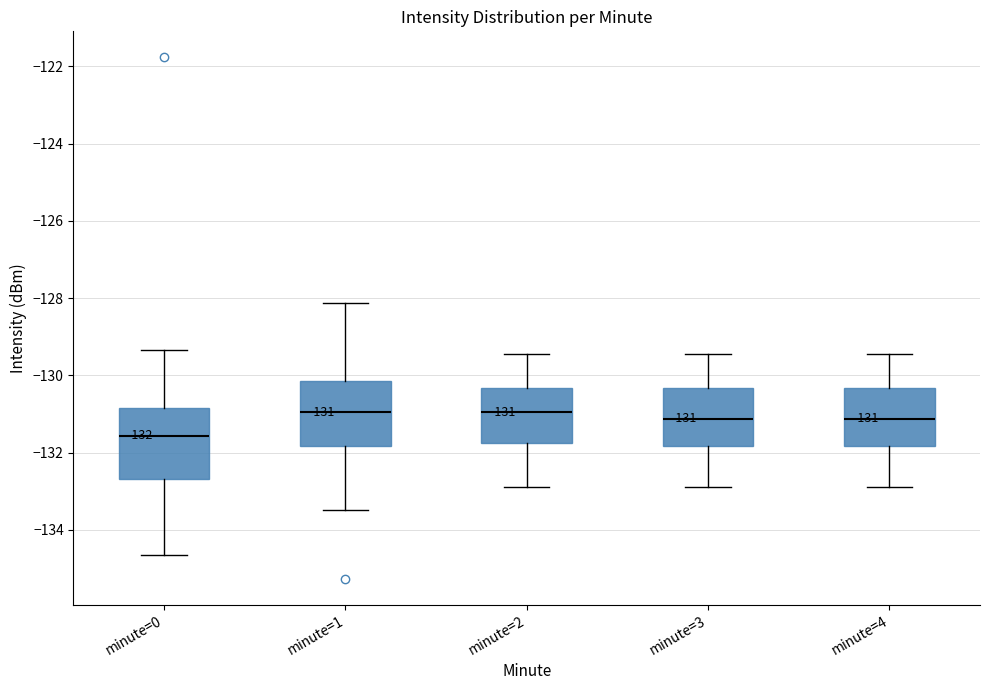

Which box has the lowest median line?

minute=0